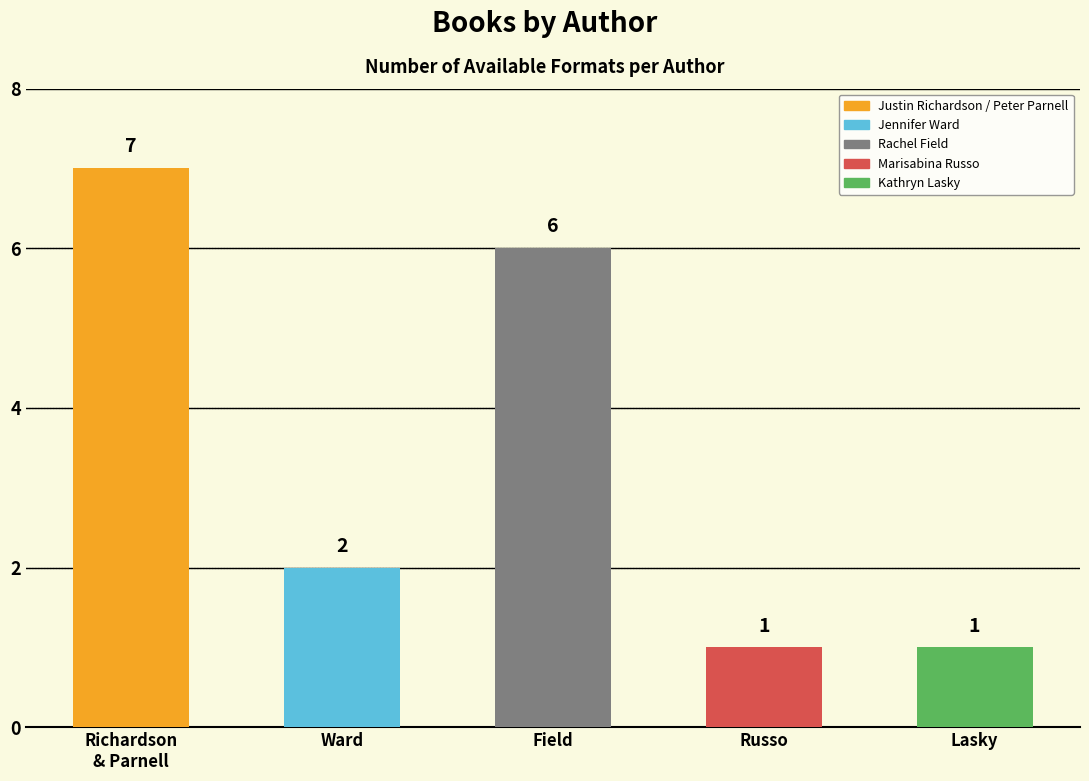

List the labels in order of value, smallest first.

Marisabina Russo, Kathryn Lasky, Jennifer Ward, Rachel Field, Justin Richardson / Peter Parnell